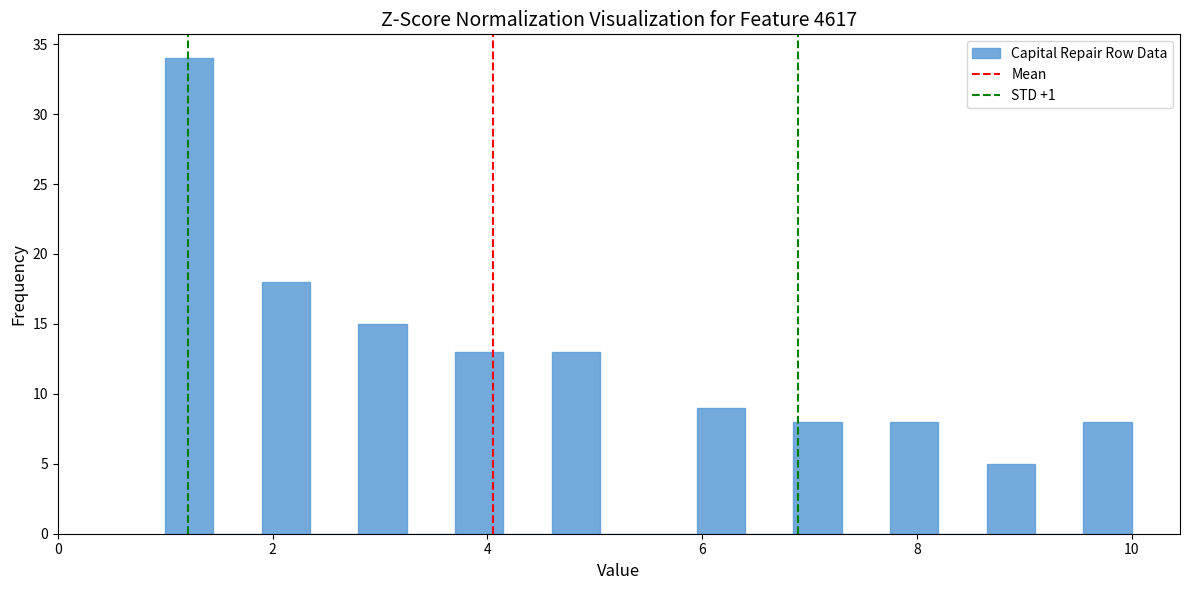

Read against the x-axis, roughly where is the centre of the tallest bar?

1.2